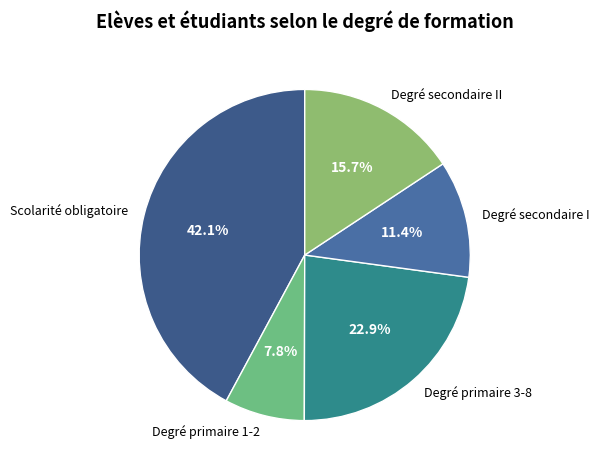

Does any single category account for the majority?

No